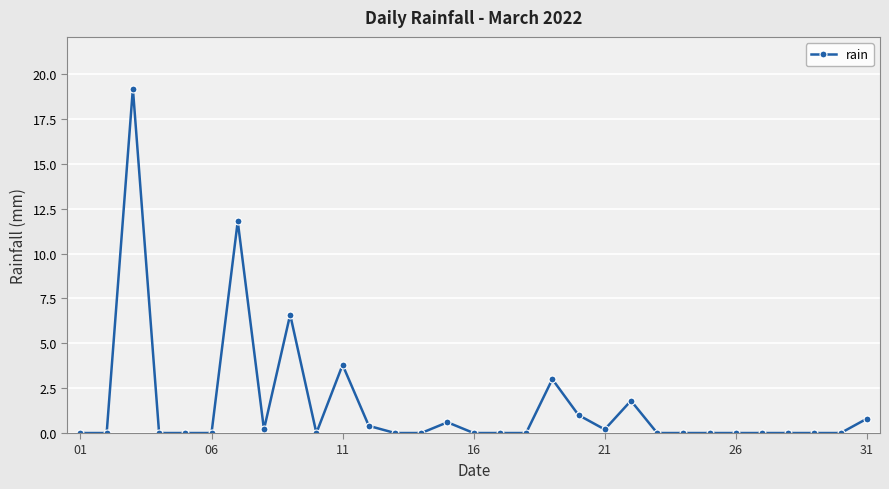

True or false: there are more than 1 points higher than both neighbors.

True